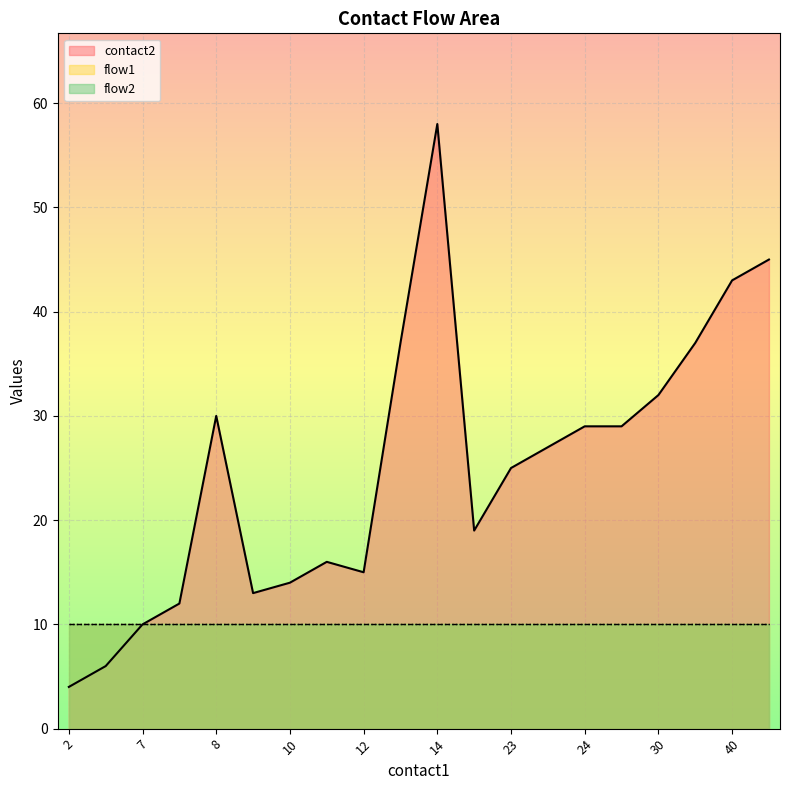

At which category does contact2 reach its first local peak?

8